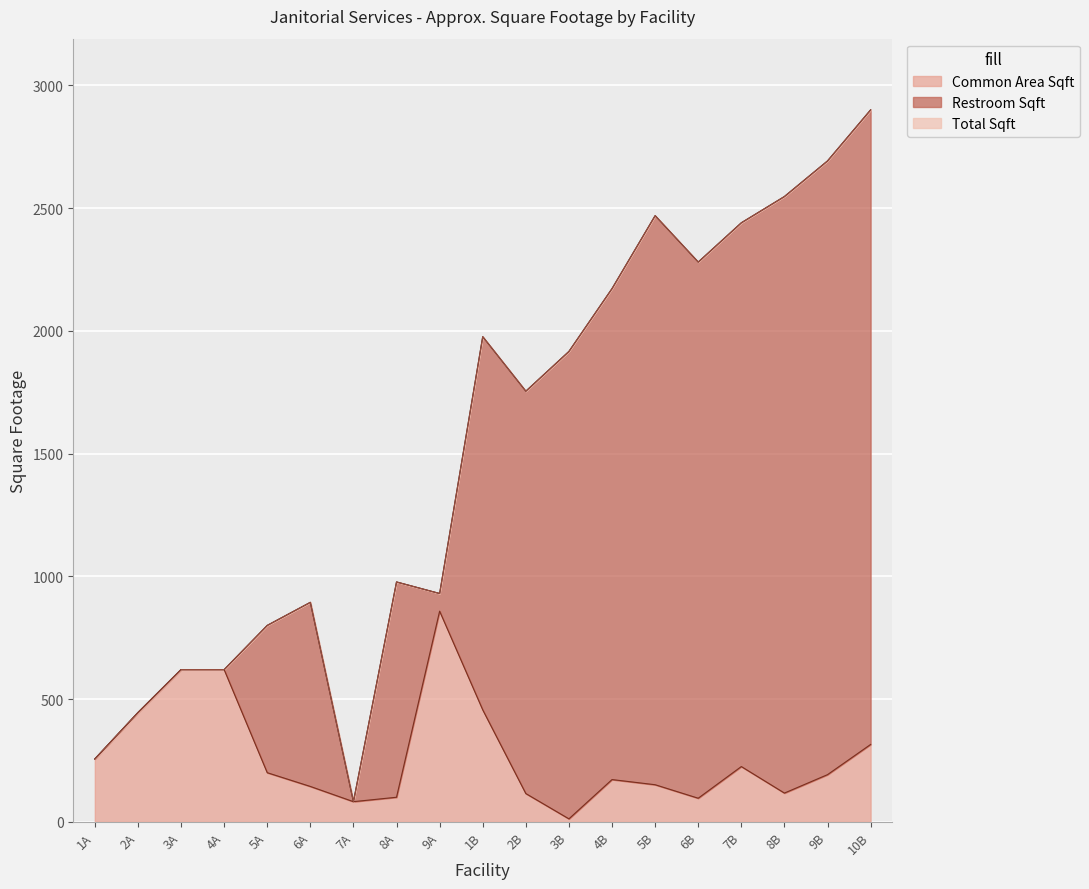

Read the Total Sqft value at 10B, to the nearest 10.

2900